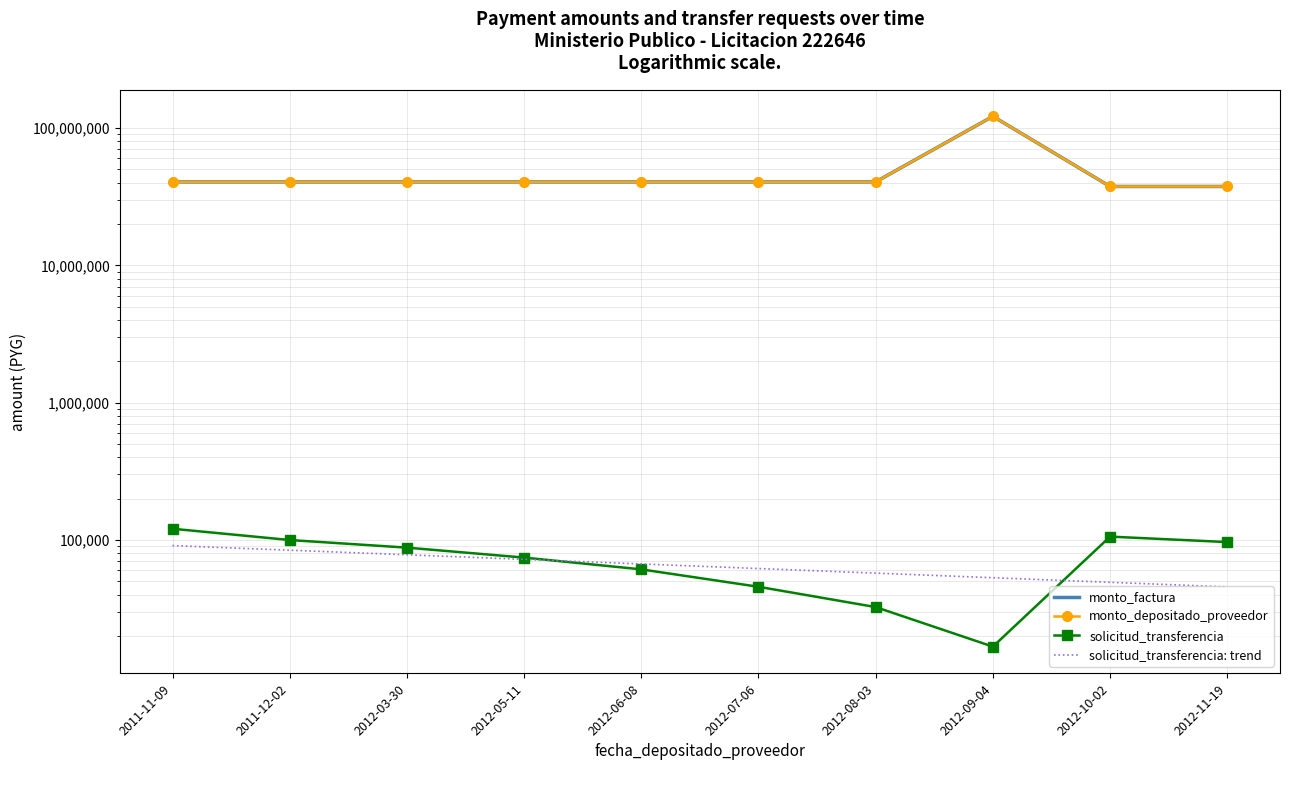

What is the difference between the monto_depositado_proveedor values at 2012-09-04 and 2012-08-03?

81000000.0